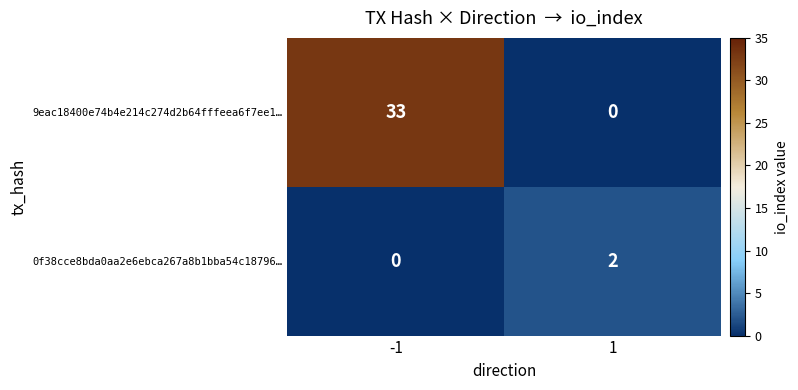

At -1, list the series in order from largest to smallest.

9eac18400e74b4e214c274d2b64fffeea6f7ee1…, 0f38cce8bda0aa2e6ebca267a8b1bba54c18796…